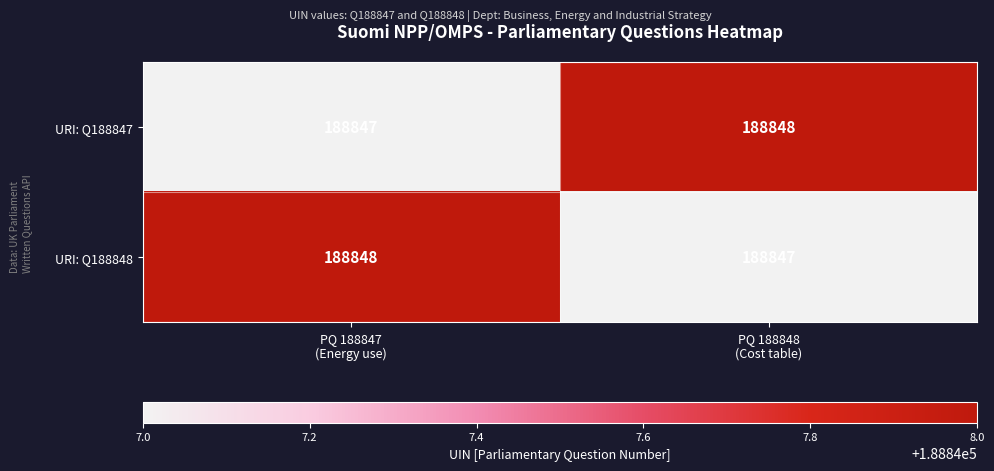

What is the difference between the highest and lowest values at PQ 188847
(Energy use)?

1